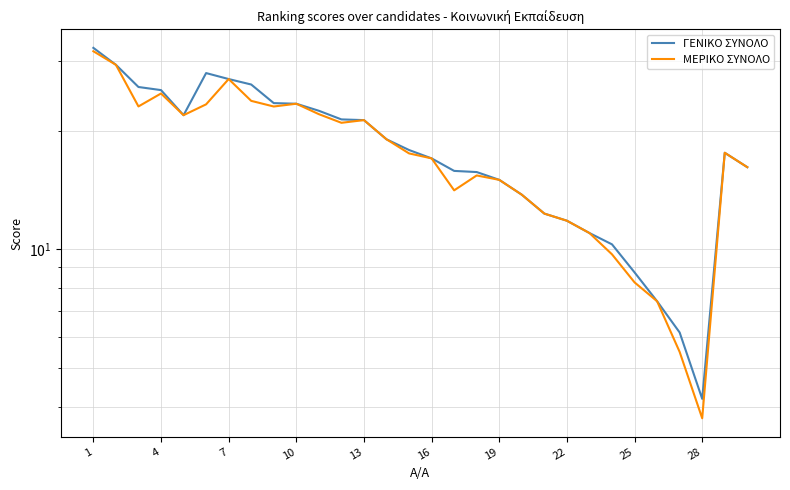

What is the maximum value for ΓΕΝΙΚΟ ΣΥΝΟΛΟ?

32.4